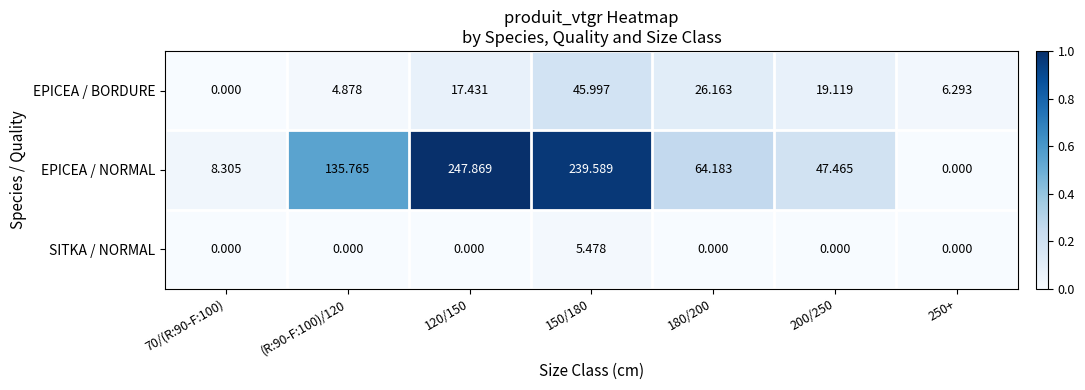

Which series has the widest spread of values?

EPICEA / NORMAL